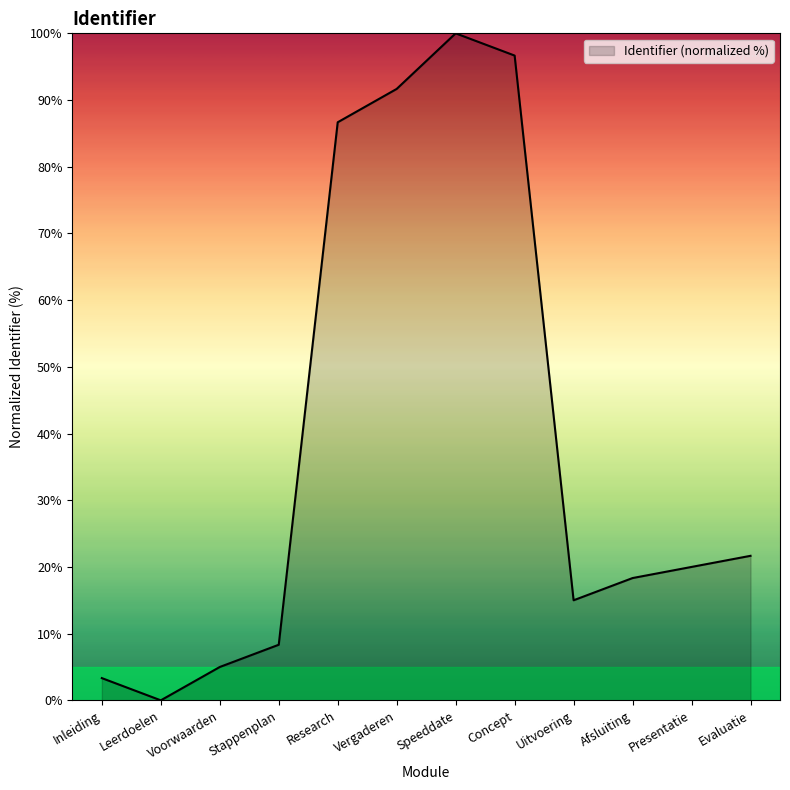

Does the chart display data point markers on the line(s)?

No